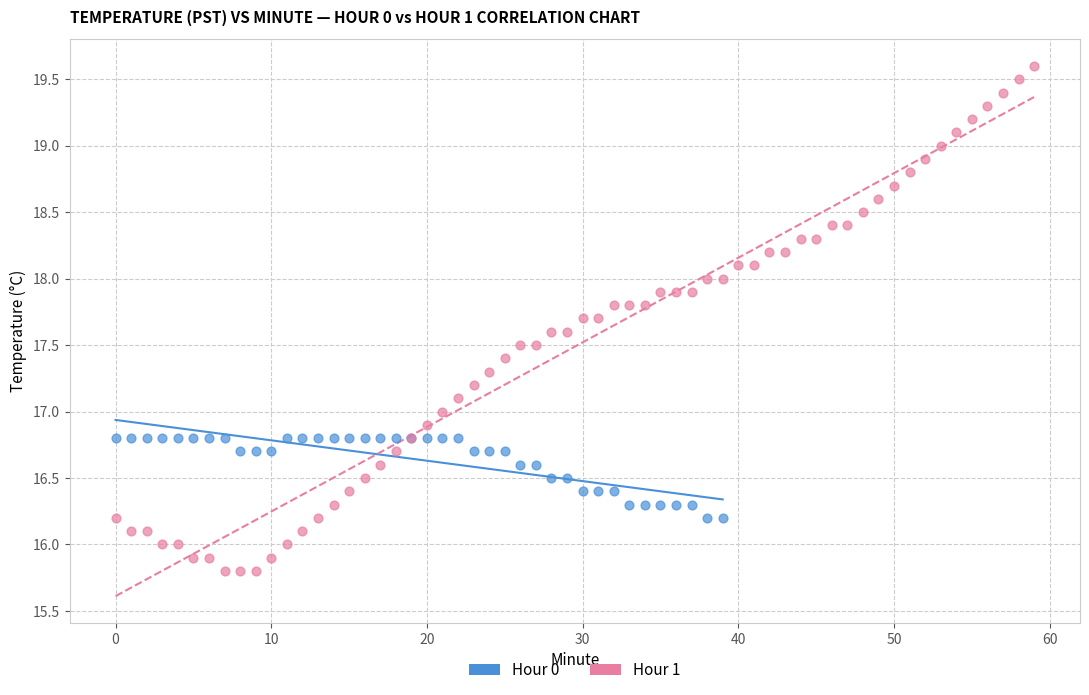

Which series contains the lowest Y value?

Hour 1